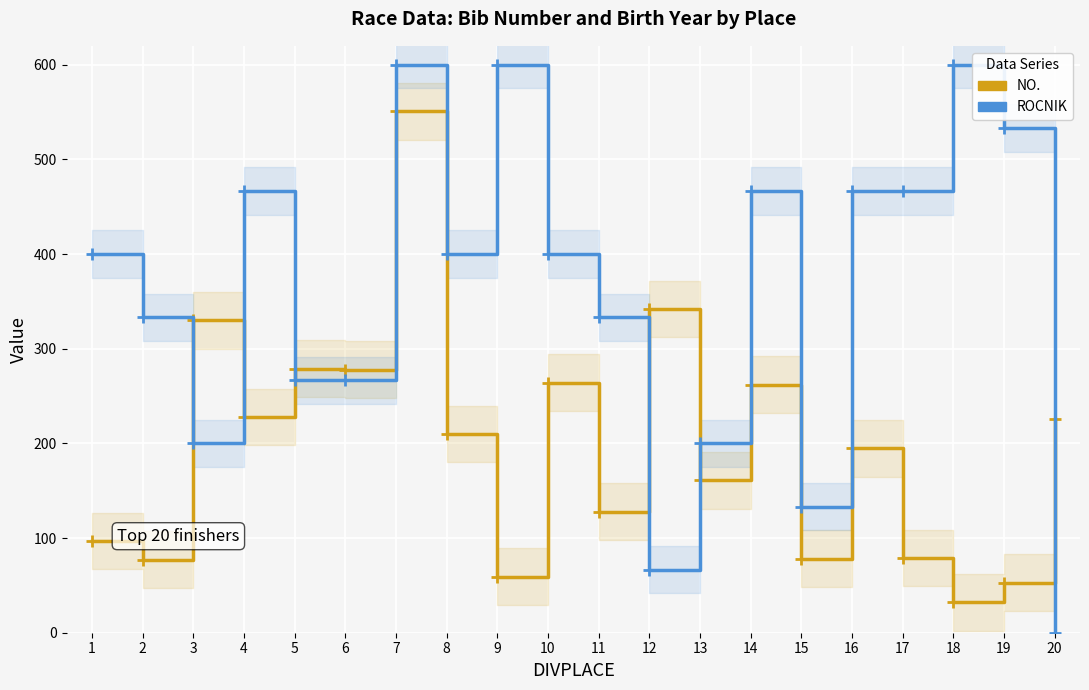

What is the value of the ROCNIK point at the 3rd from the left?

200.0